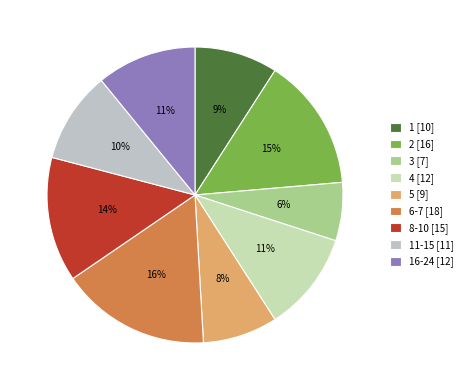

Which category has the smallest portion of the pie?

3 [7]